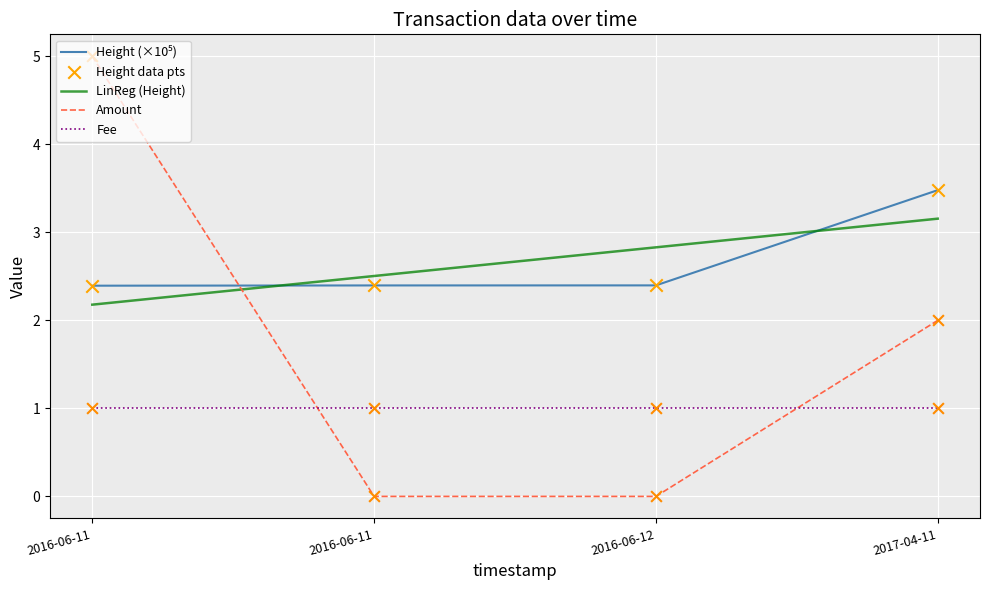

At how many categories does at least one series exceed 0?

4